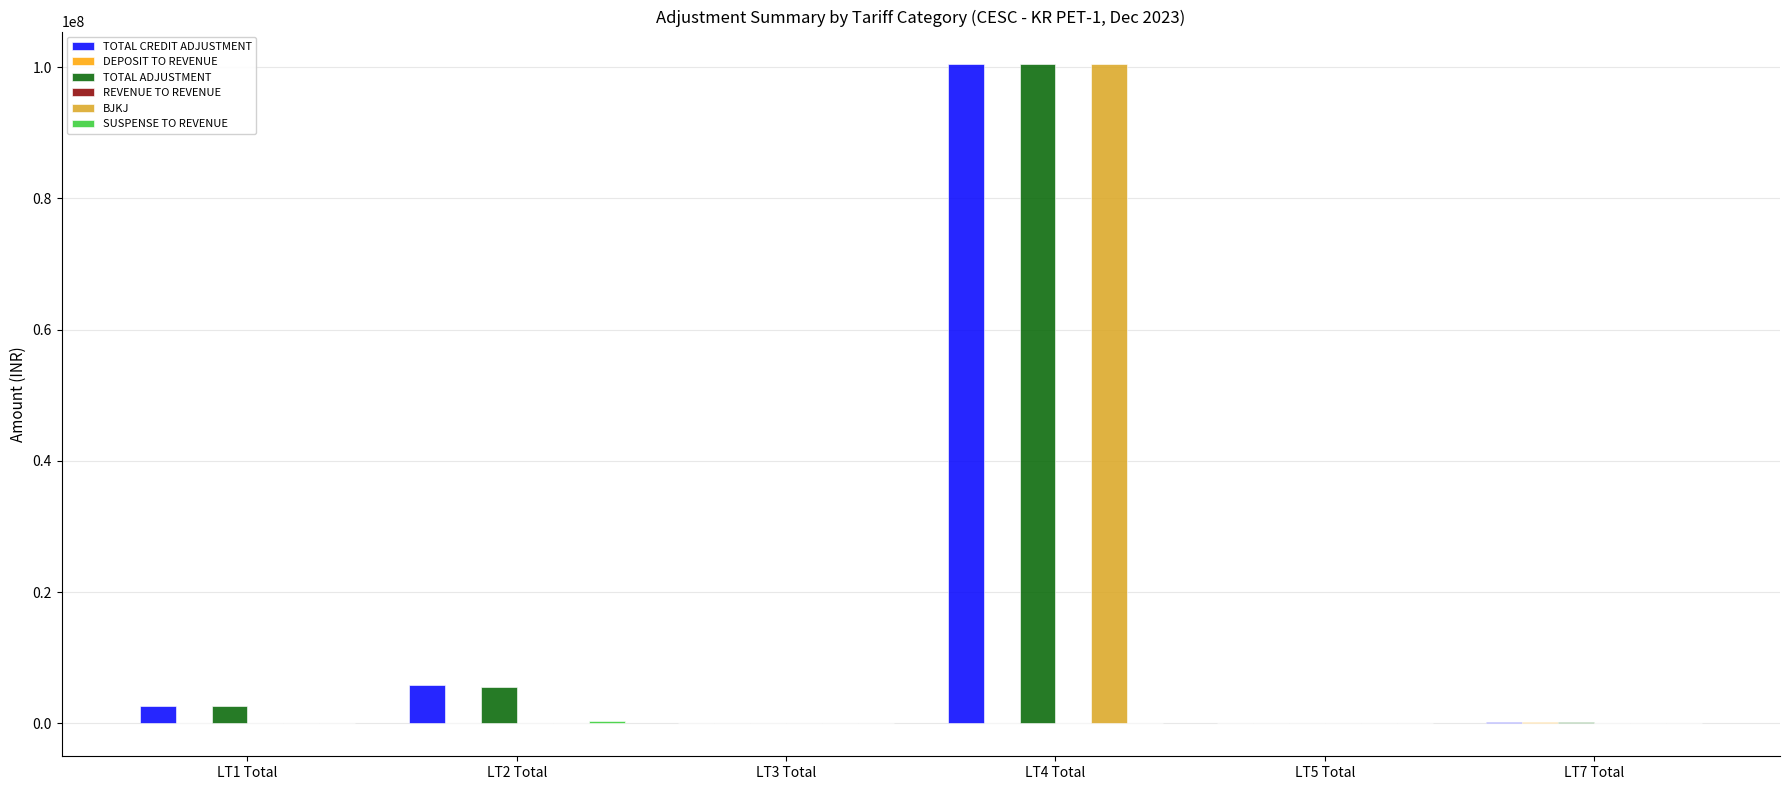

Where is TOTAL CREDIT ADJUSTMENT nearest to the value 50194498?

LT2 Total